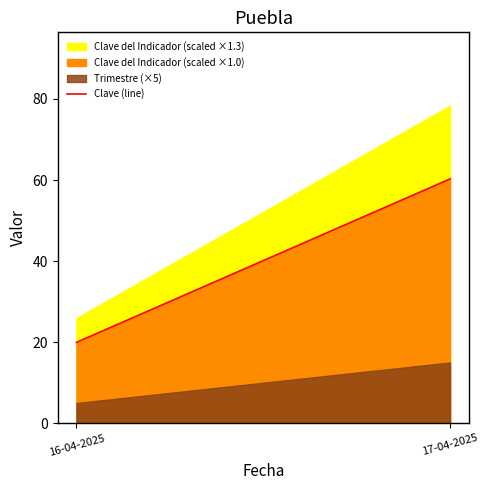

How many data points are less than 60?

1